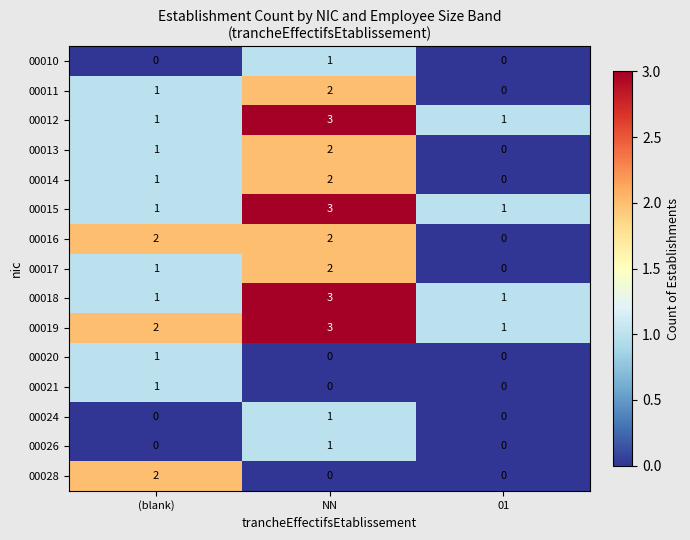

The value of 00028 at (blank) is 2. True or false?

True